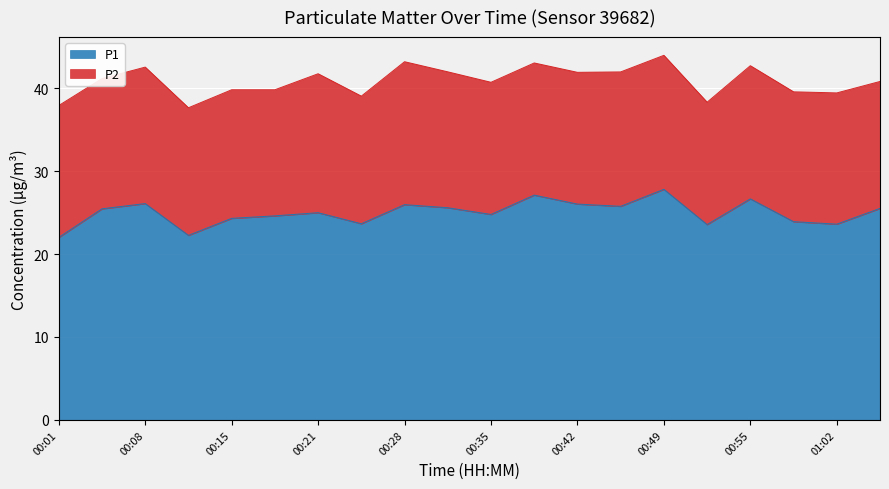

At which label does the data first exceed 25?

00:04